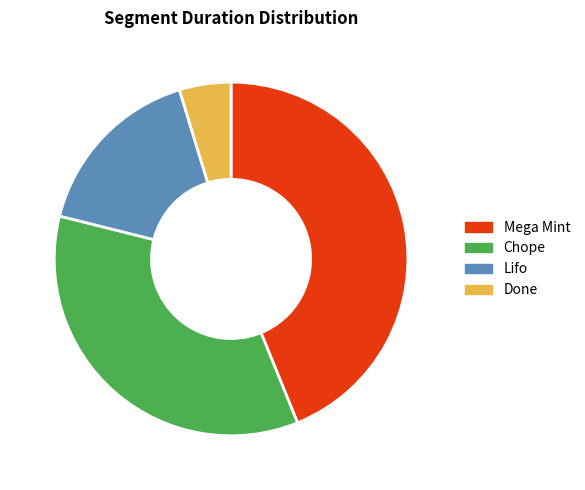

Is the sum of Chope and Done greater than half?

No